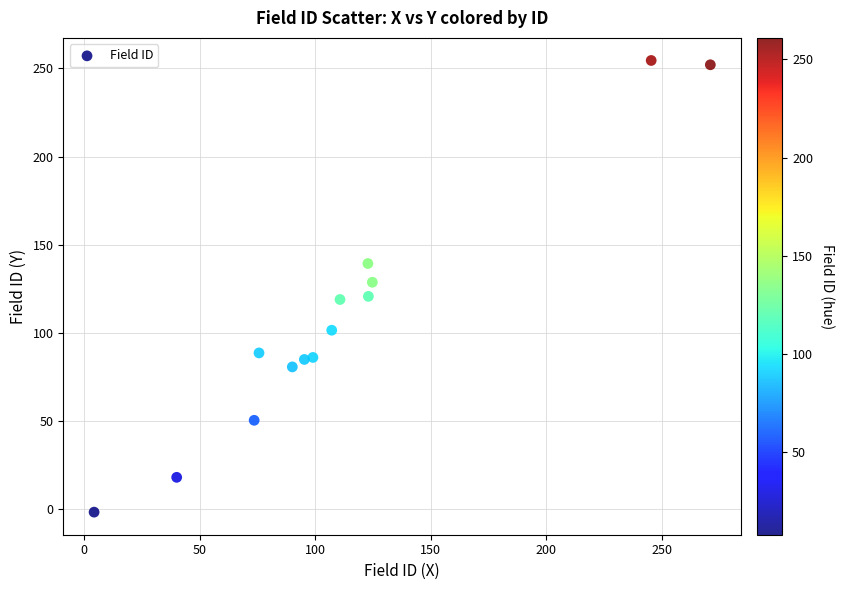

What is the range of X values (max minus min)?

266.7